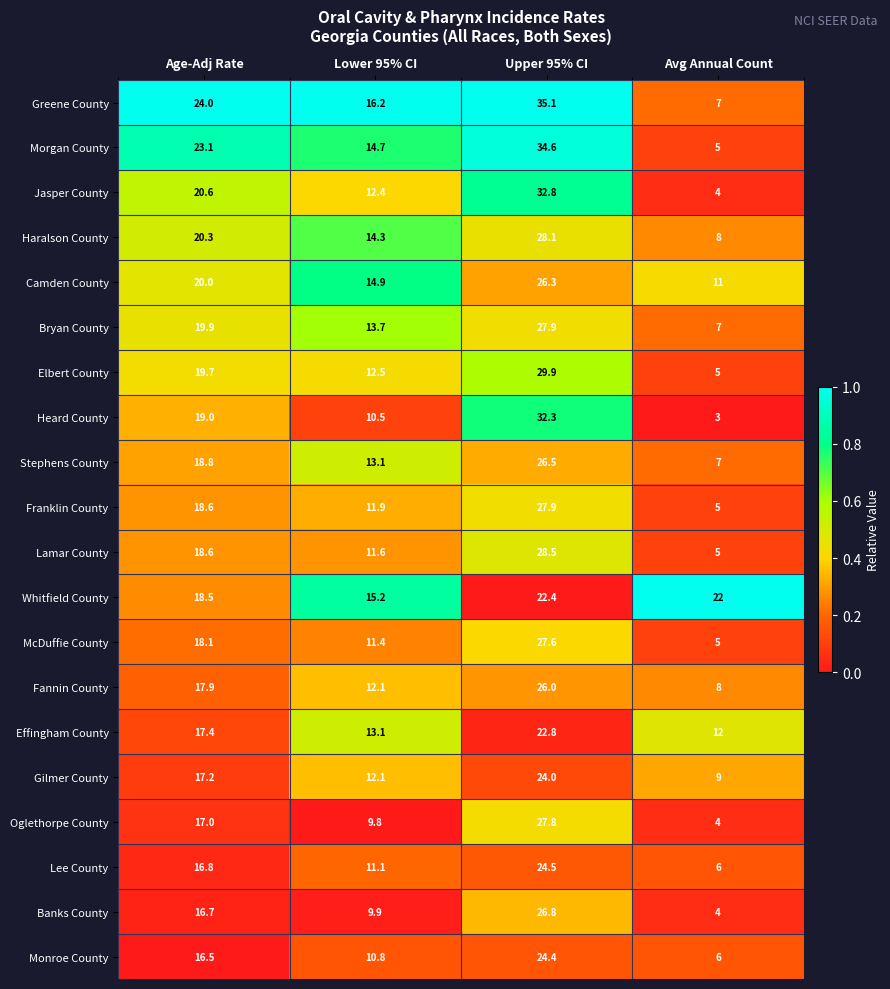

List the labels in order of Effingham County value, largest first.

Upper 95% CI, Age-Adj Rate, Lower 95% CI, Avg Annual Count